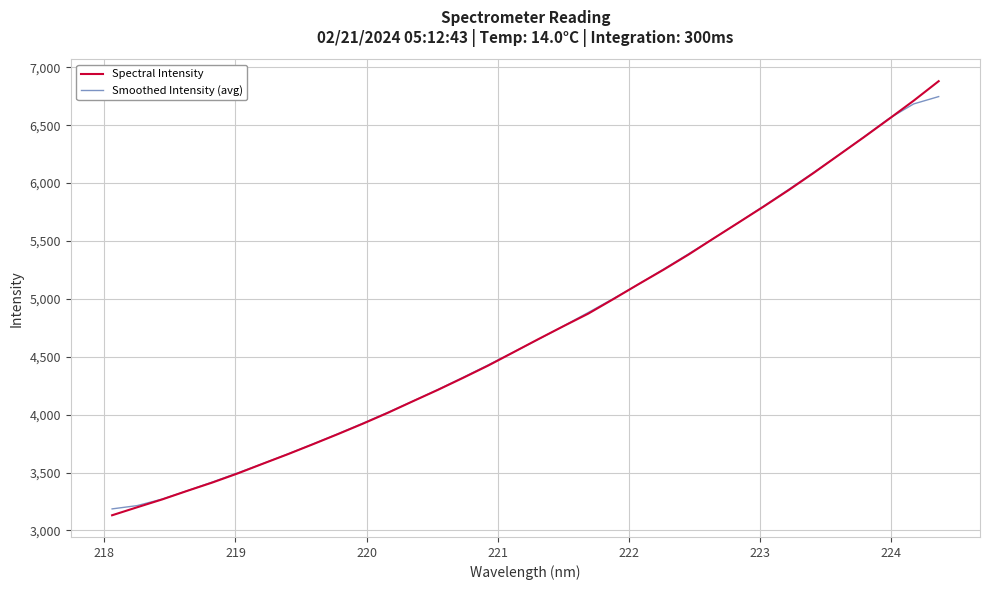

Which series has the widest spread of values?

Spectral Intensity